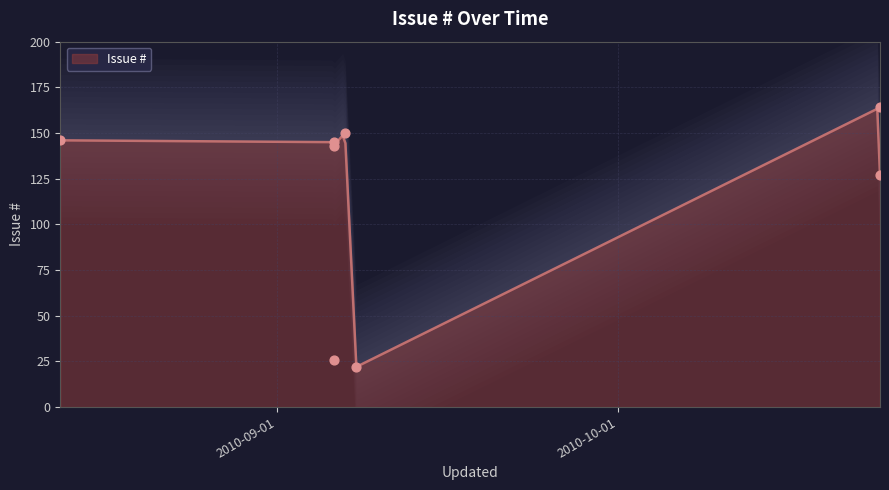

What is the ratio of the value at 2010-08-13 to the value at 2010-09-06?

1.0